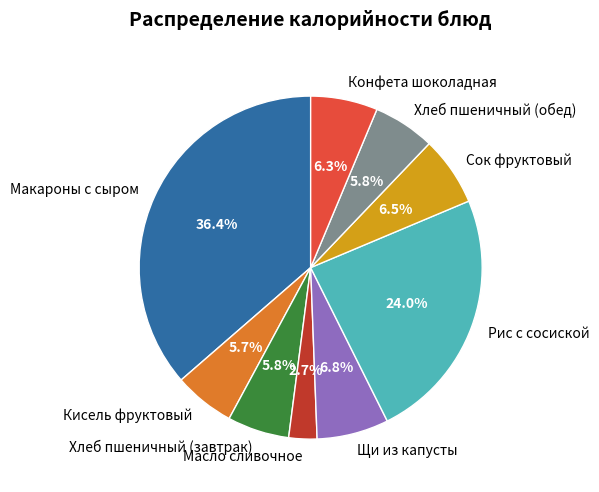

To the nearest percent, what percentage of the pie is Хлеб пшеничный (обед)?

6%